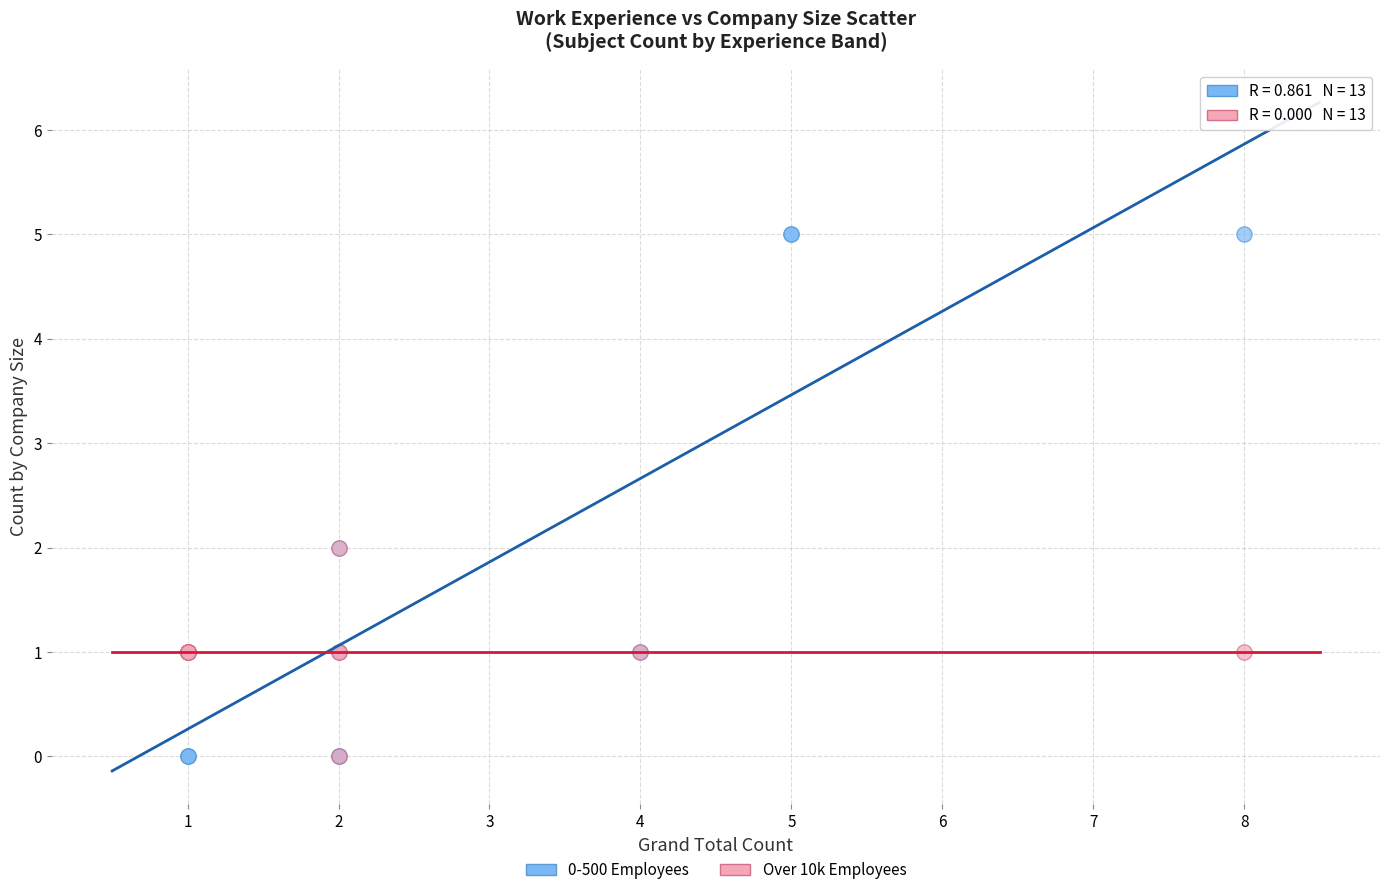

Which series has the widest spread of Y values?

0-500 Employees